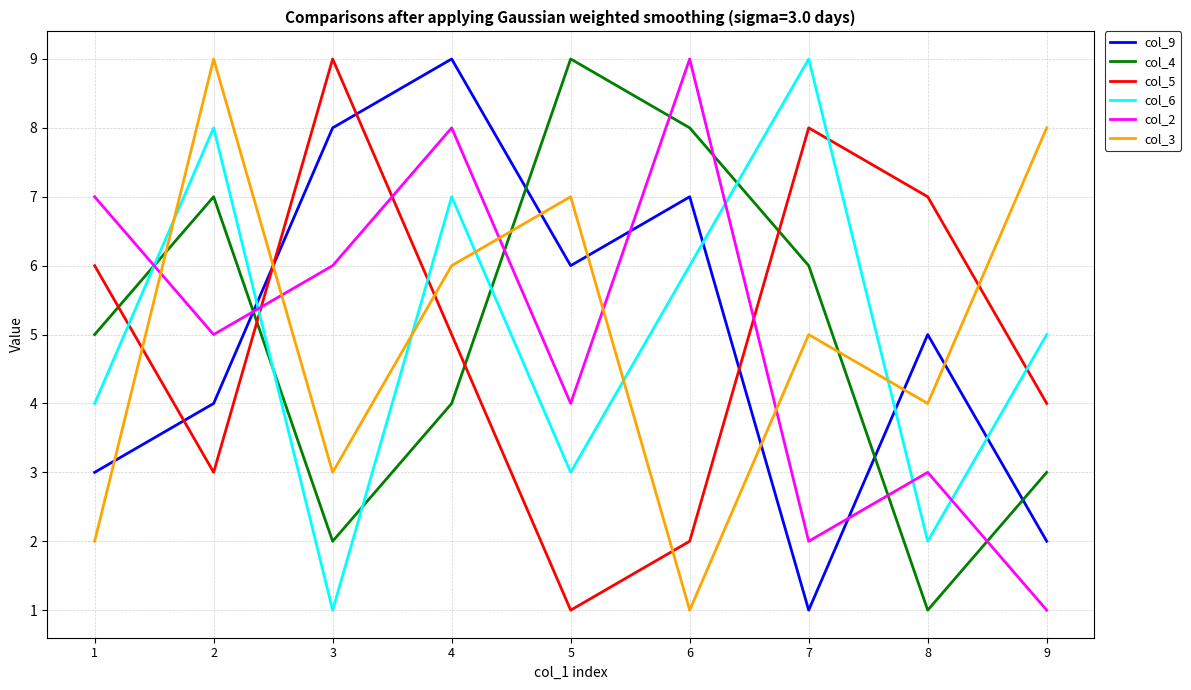

In col_3, how many points are higher than both neighbors (excluding endpoints)?

3